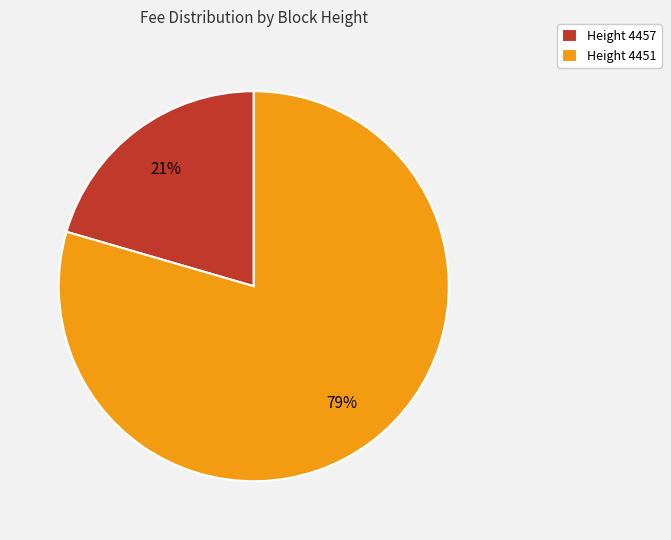

Between Height 4451 and Height 4457, which is larger?

Height 4451